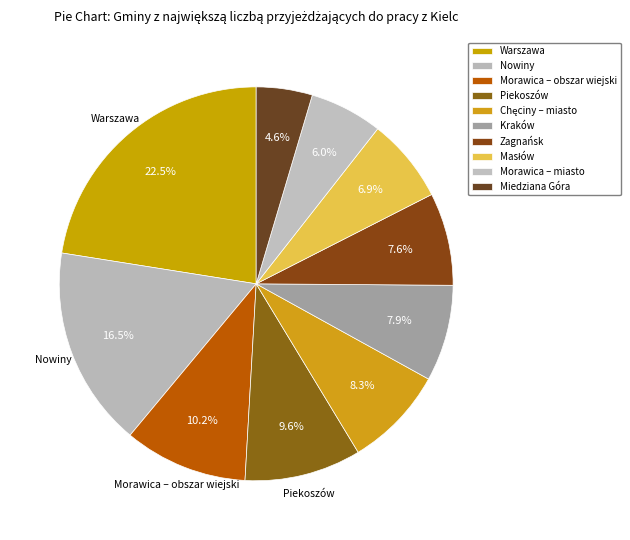

Count the number of slices in the pie.

10